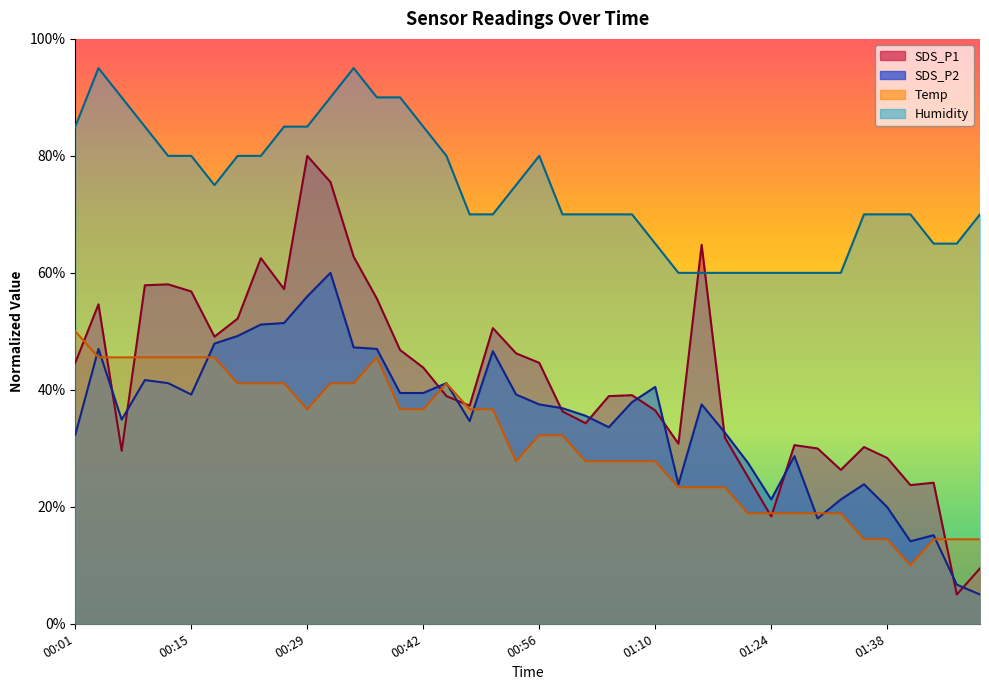

What is the average value of the SDS_P2 series?

35.1